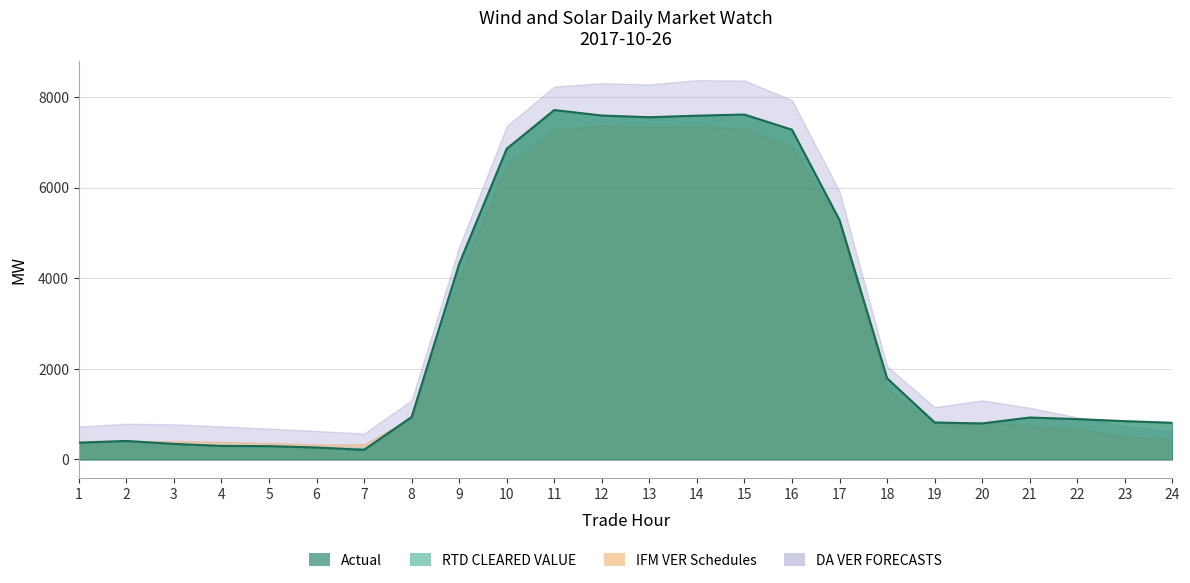

What is the value of the RTD CLEARED VALUE point at the 15th from the left?

7623.7